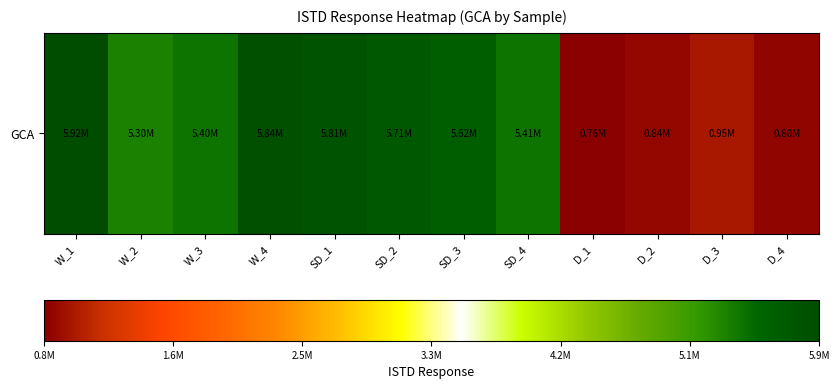

List the labels in order of value, largest first.

W_1, W_4, SD_1, SD_2, SD_3, SD_4, W_3, W_2, D_3, D_2, D_4, D_1